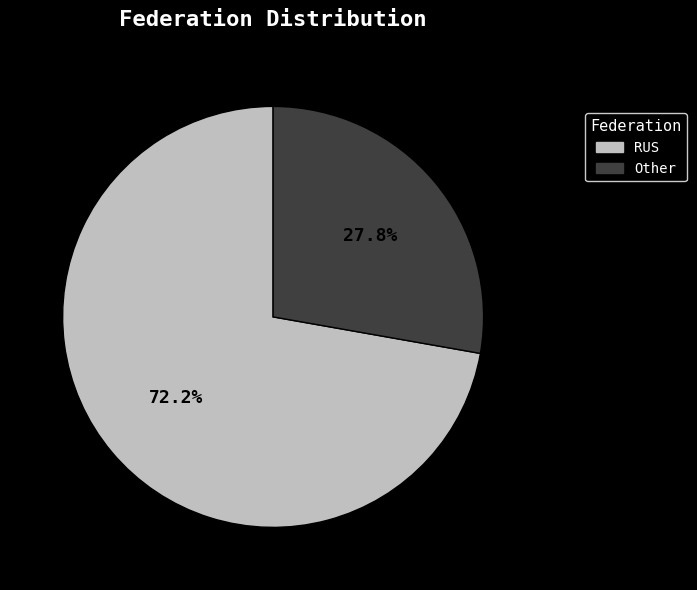

To the nearest percent, what is the difference between the largest and smallest slice percentages?

44%